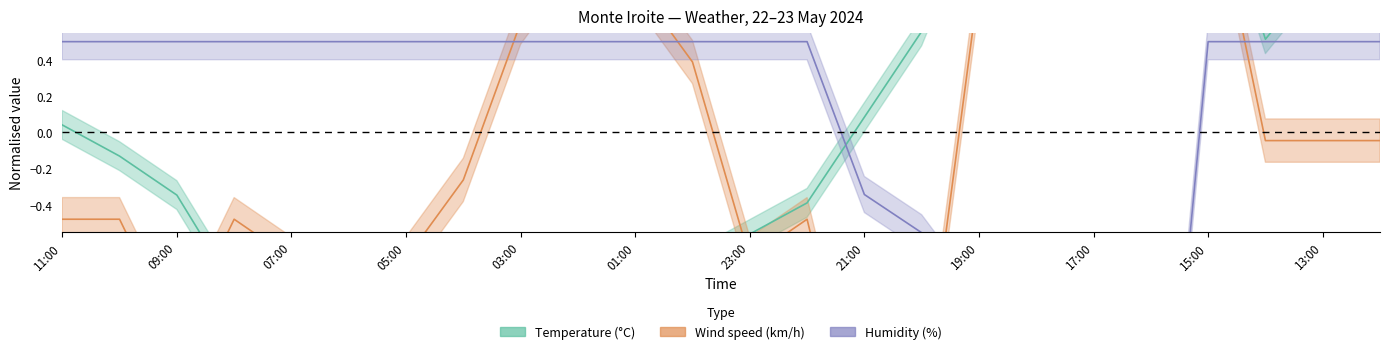

Where is the first local minimum for Humidity?

16:00